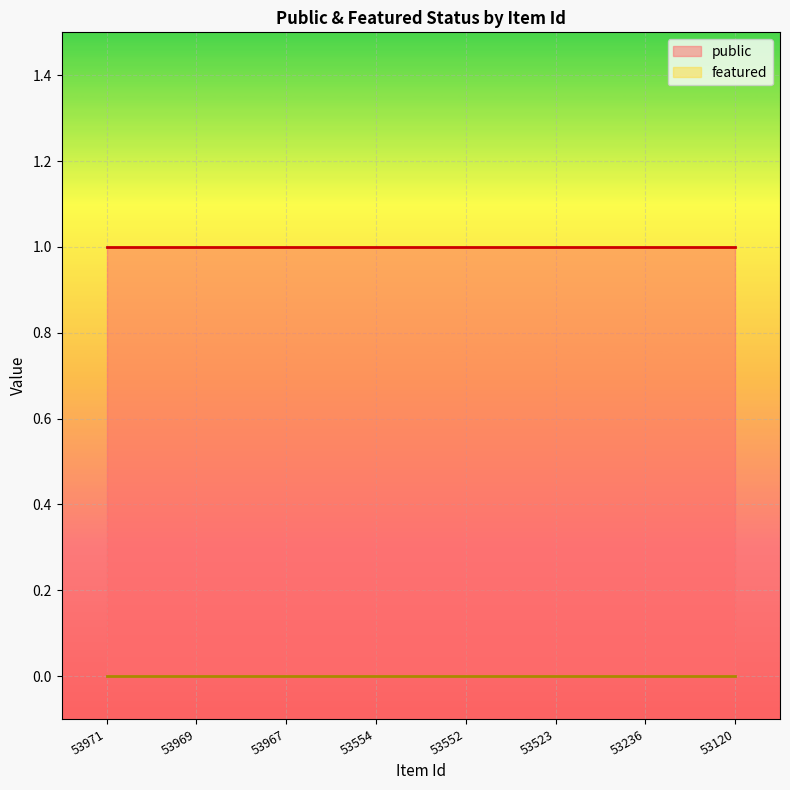

At which category is the sum across all series the highest?

53971